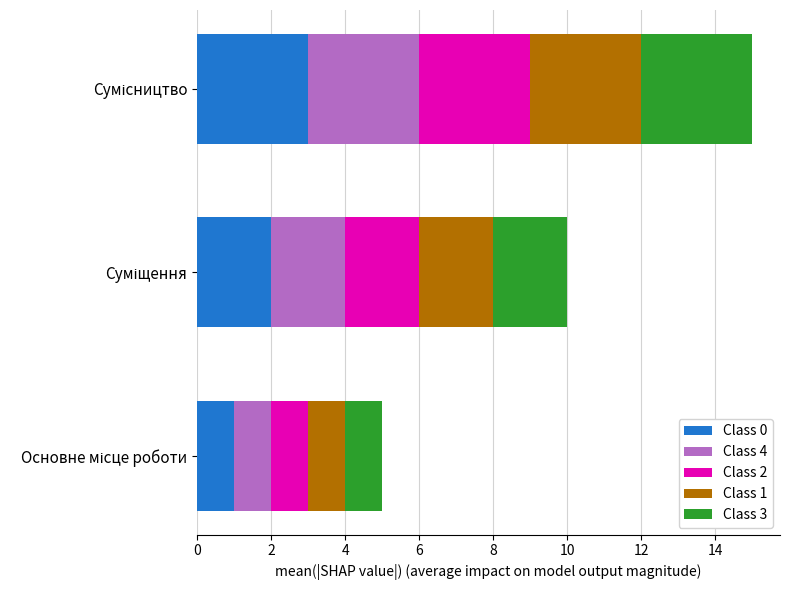

What is the maximum value for Class 0?

3